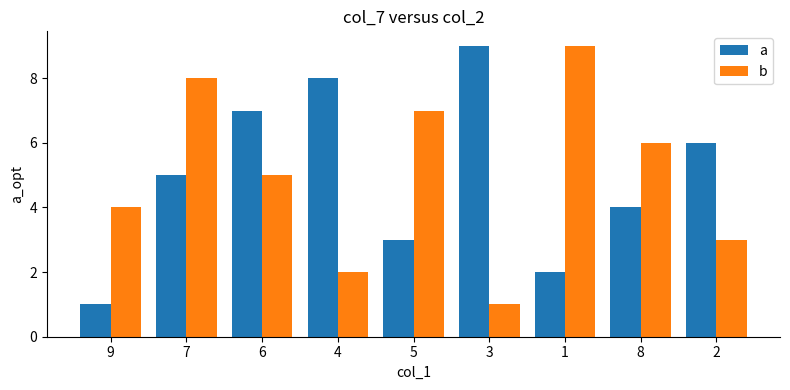

Rank the series at 7 from highest to lowest value.

b, a